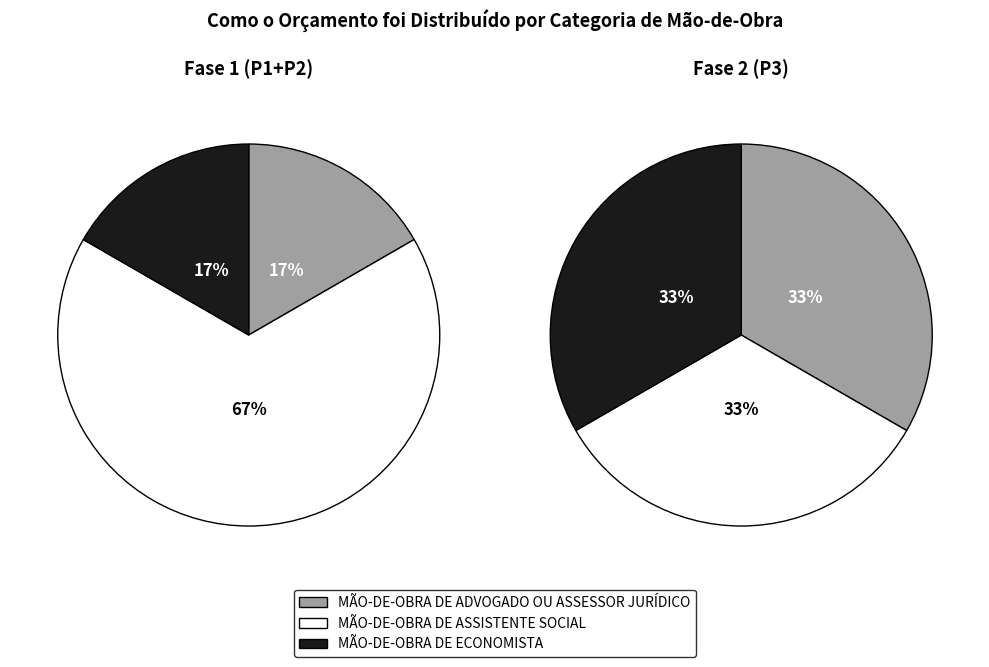

Which slice represents more than half of the pie?

MÃO-DE-OBRA DE ASSISTENTE SOCIAL